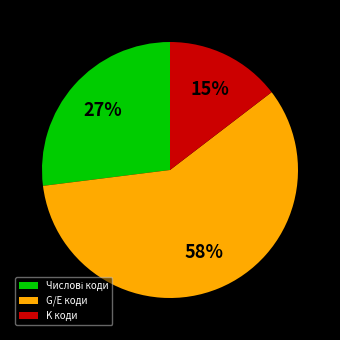

Do G/E коди and K коди together represent more than half of the pie?

Yes